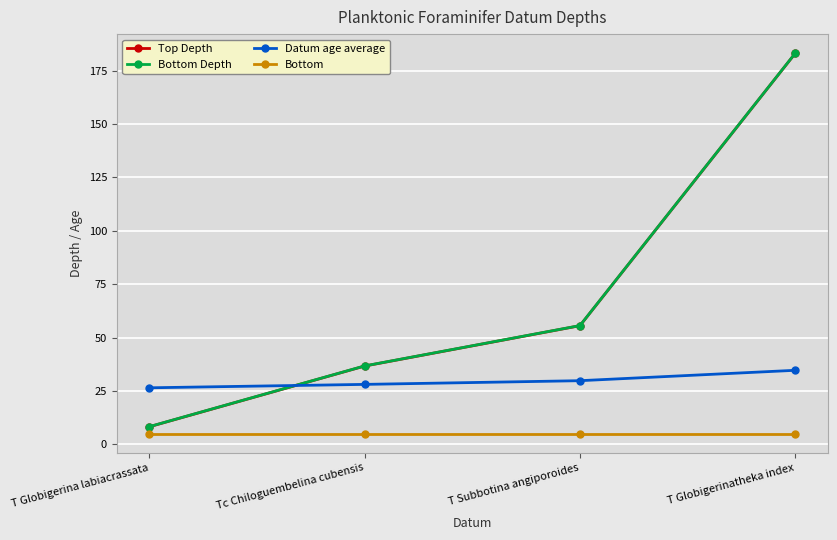

The Bottom Depth series shows 119.2 at T Globigerinatheka index. True or false?

False